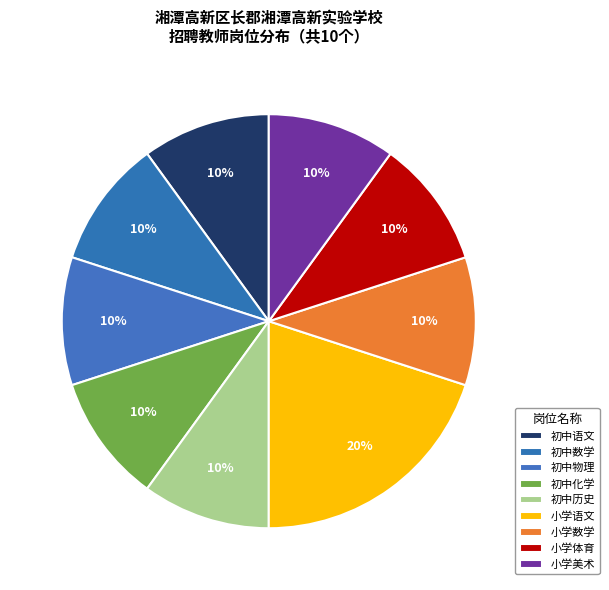

How many slices are in this pie chart?

9